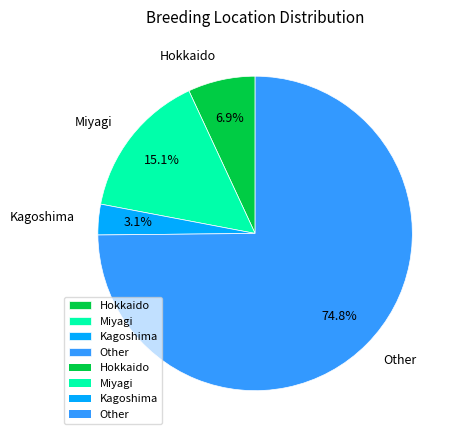

Is it true that Other is 75% of the pie?

True